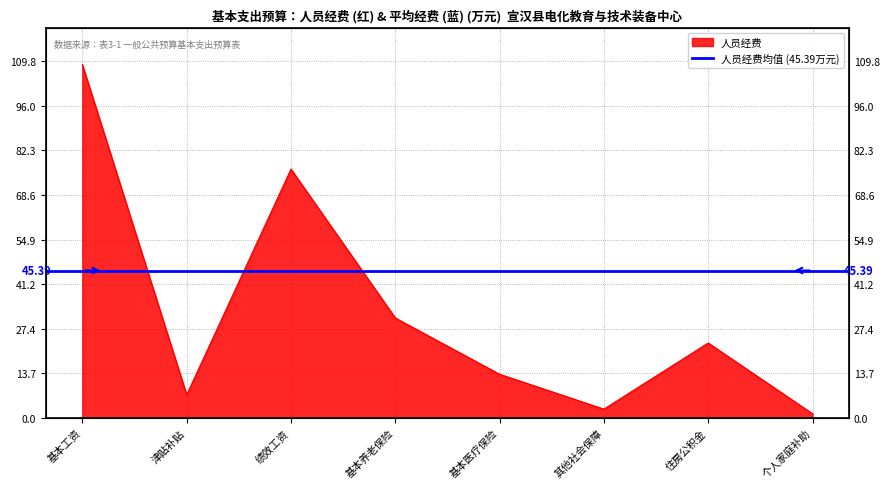

What is the value of the 6th point from the left?

2.7